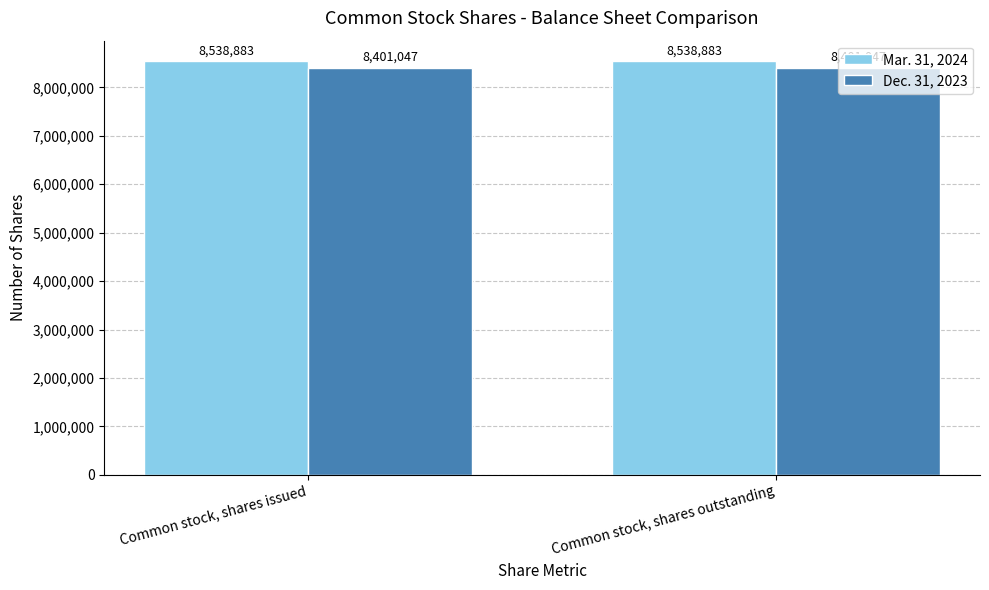

What is the label of the 1st bar from the right?

Common stock, shares outstanding